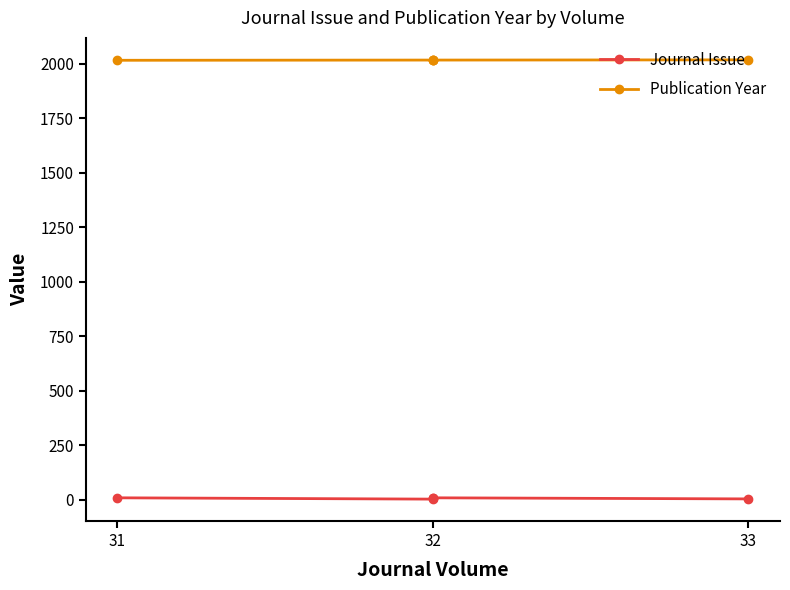

Which category has the highest value in the Journal Issue series?

32